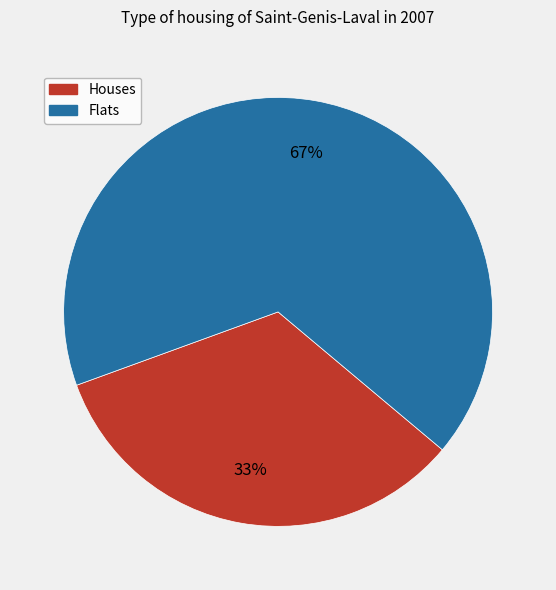

Which slice is the smallest?

Houses